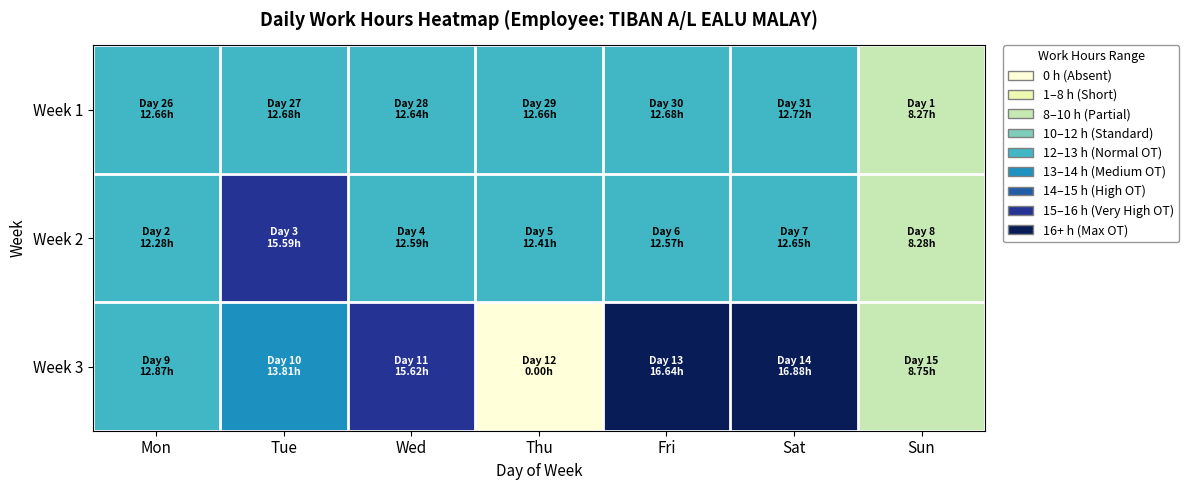

How many series are shown in this chart?

3